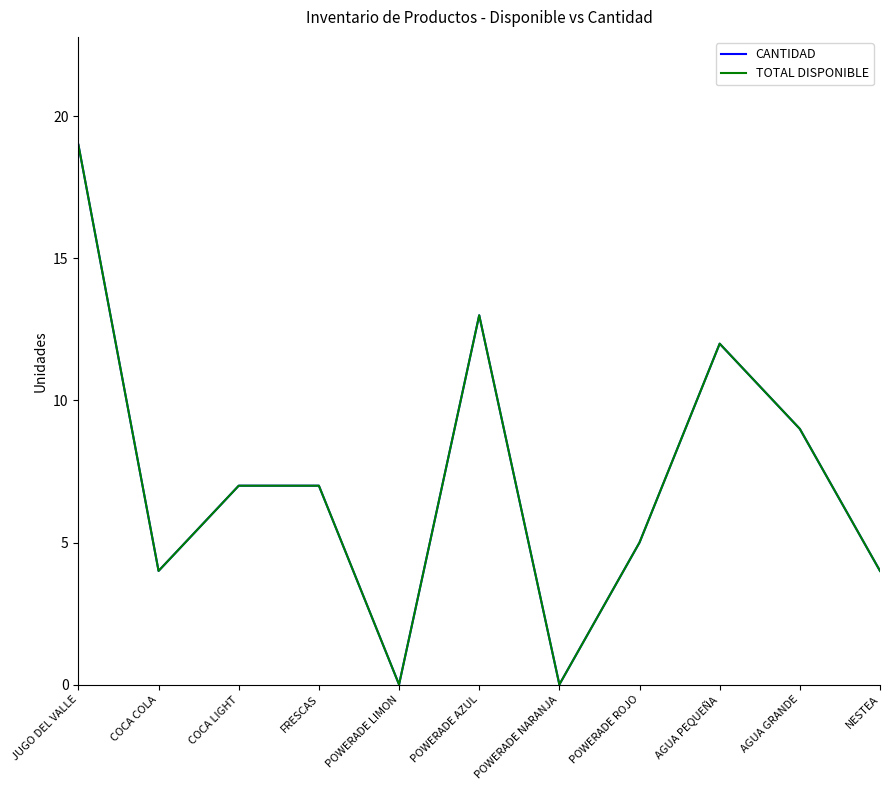

Between NESTEA and POWERADE LIMON, which is larger?

NESTEA